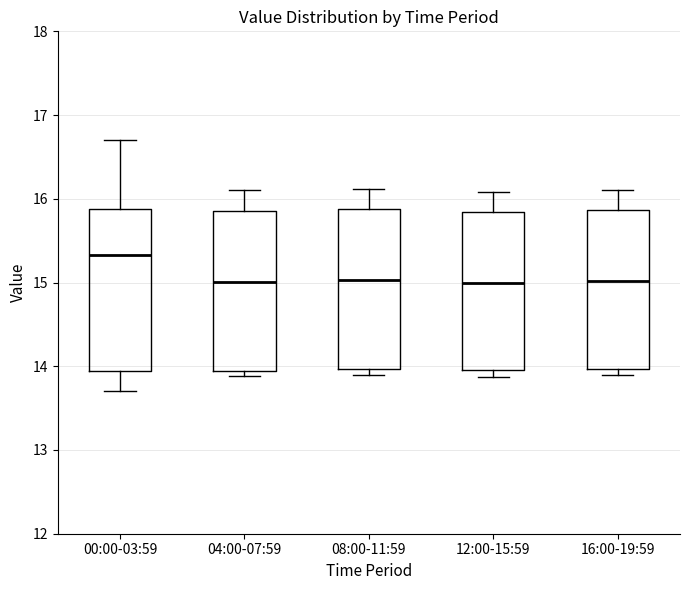

Reading left to right, read every box against the y-axis: the position of its median line, the range the box covers, and the ends of its whiskers. The values are not printed on the chart, so give them approximately, as read against the axis.

00:00-03:59: median 15.3, box 13.9 to 15.9, whiskers 13.7 to 16.7
04:00-07:59: median 15.0, box 13.9 to 15.9, whiskers 13.9 (just below the box's lower edge) to 16.1
08:00-11:59: median 15.0, box 14.0 to 15.9, whiskers 13.9 to 16.1
12:00-15:59: median 15.0, box 14.0 to 15.8, whiskers 13.9 to 16.1
16:00-19:59: median 15.0, box 14.0 to 15.9, whiskers 13.9 to 16.1